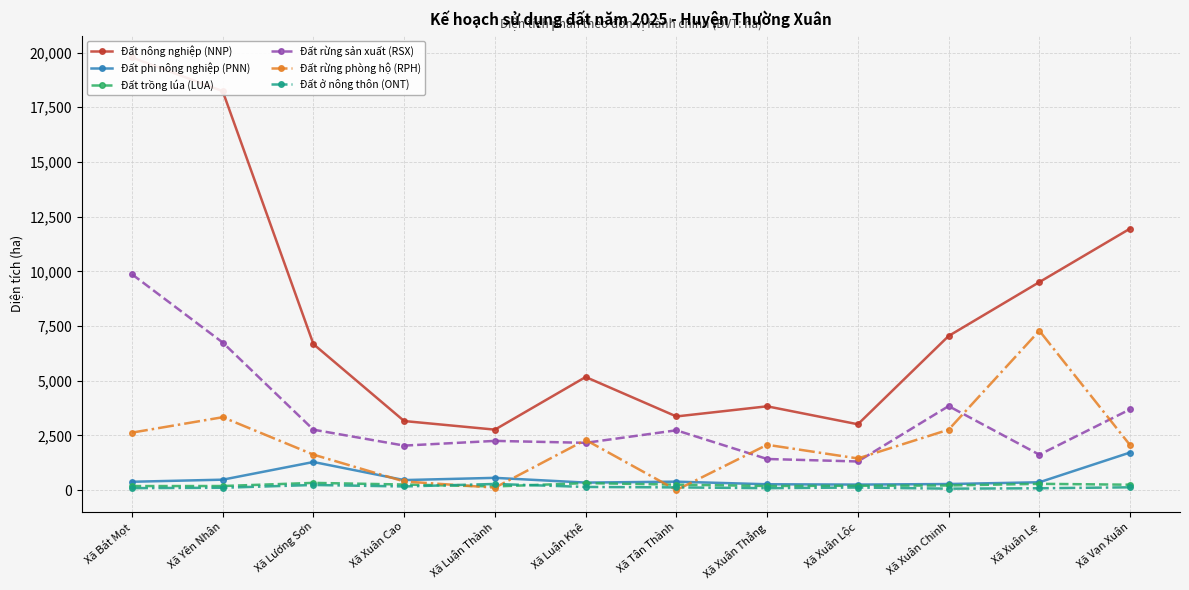

Where is the first local minimum for Đất rừng sản xuất (RSX)?

Xã Xuân Cao